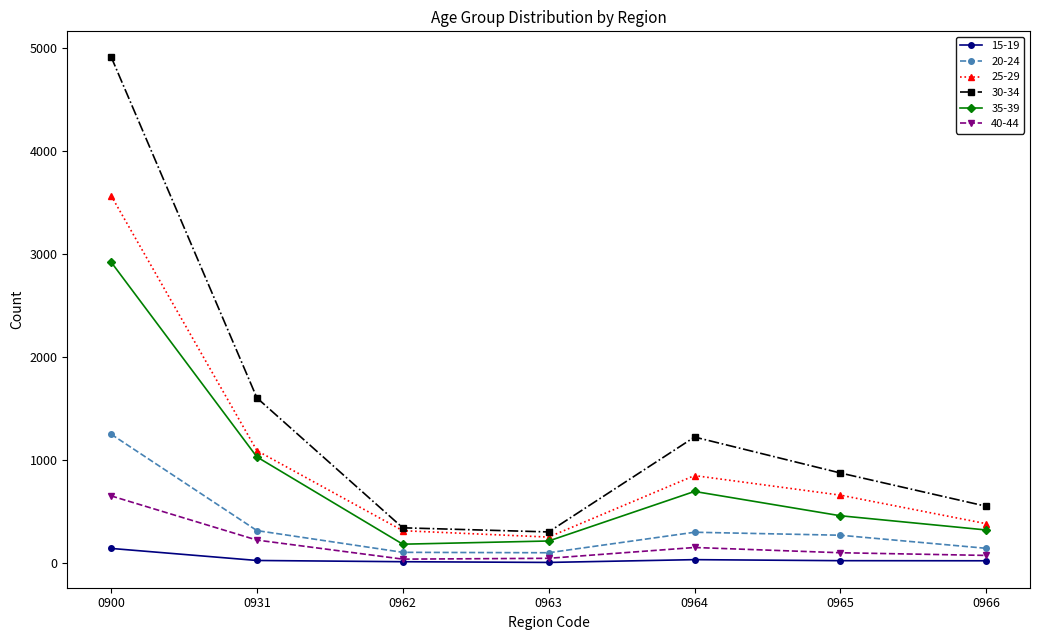

True or false: 30-34 has more than 0 interior local peaks.

True